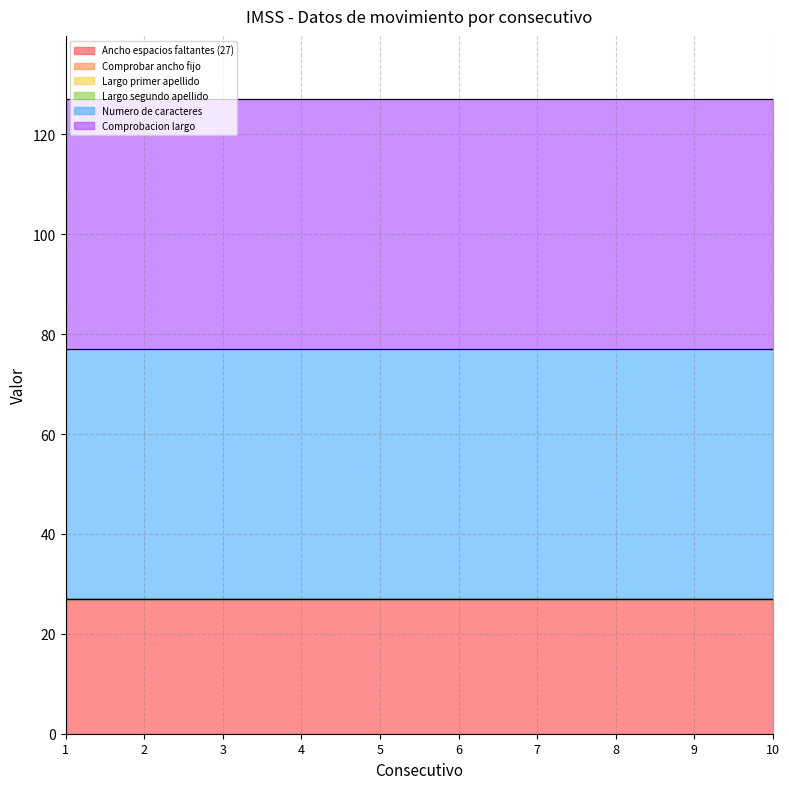

Rank the categories by Numero de caracteres value from lowest to highest.

1, 2, 3, 4, 5, 6, 7, 8, 9, 10